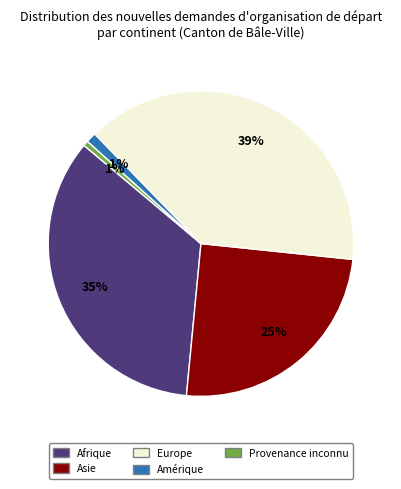

To the nearest percent, what portion does Provenance inconnu represent?

1%